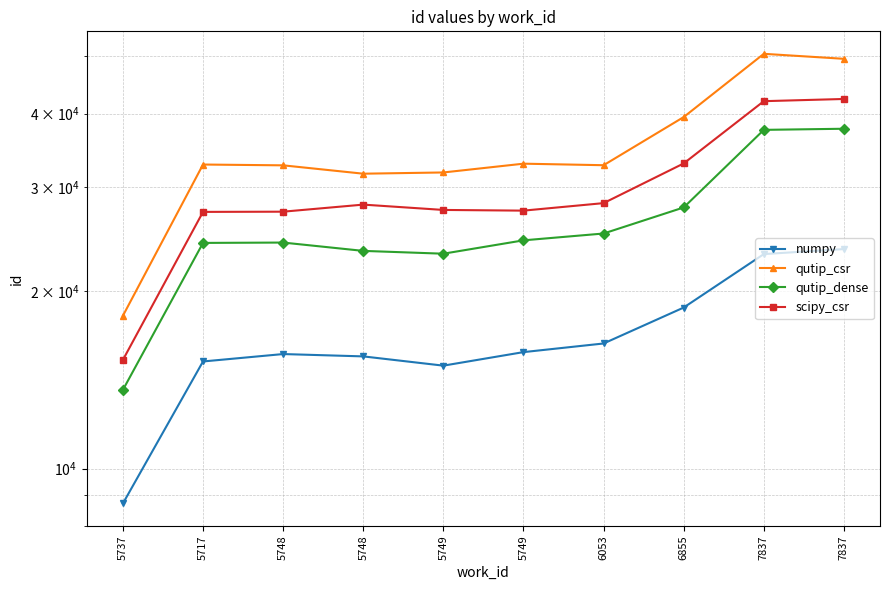

At which category is the sum across all series the highest?

7837